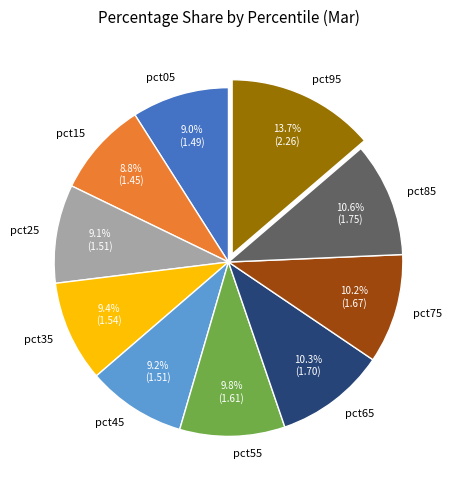

Which slice is the largest?

pct95